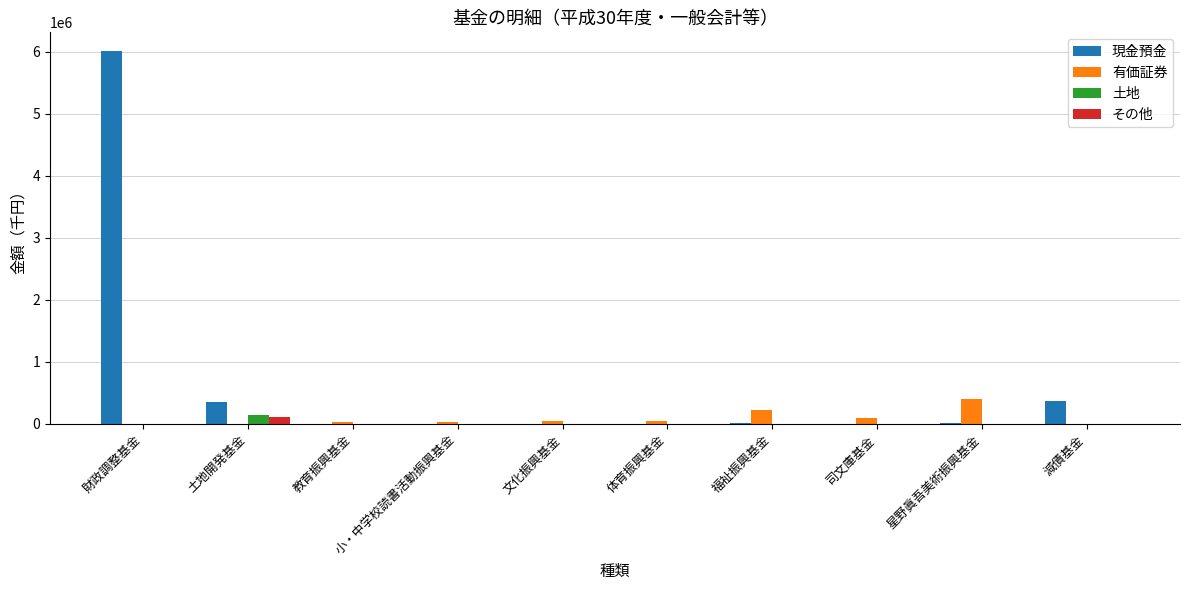

What is the total value across all series at 土地開発基金?

600000